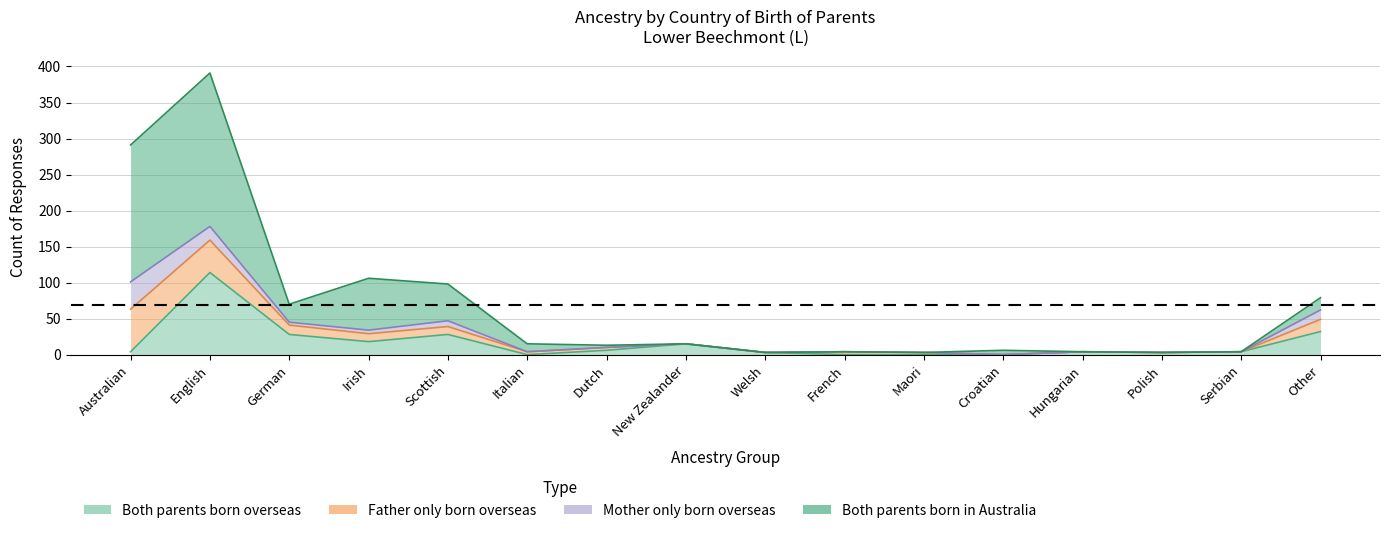

Which series has the widest spread of values?

Both parents born in Australia